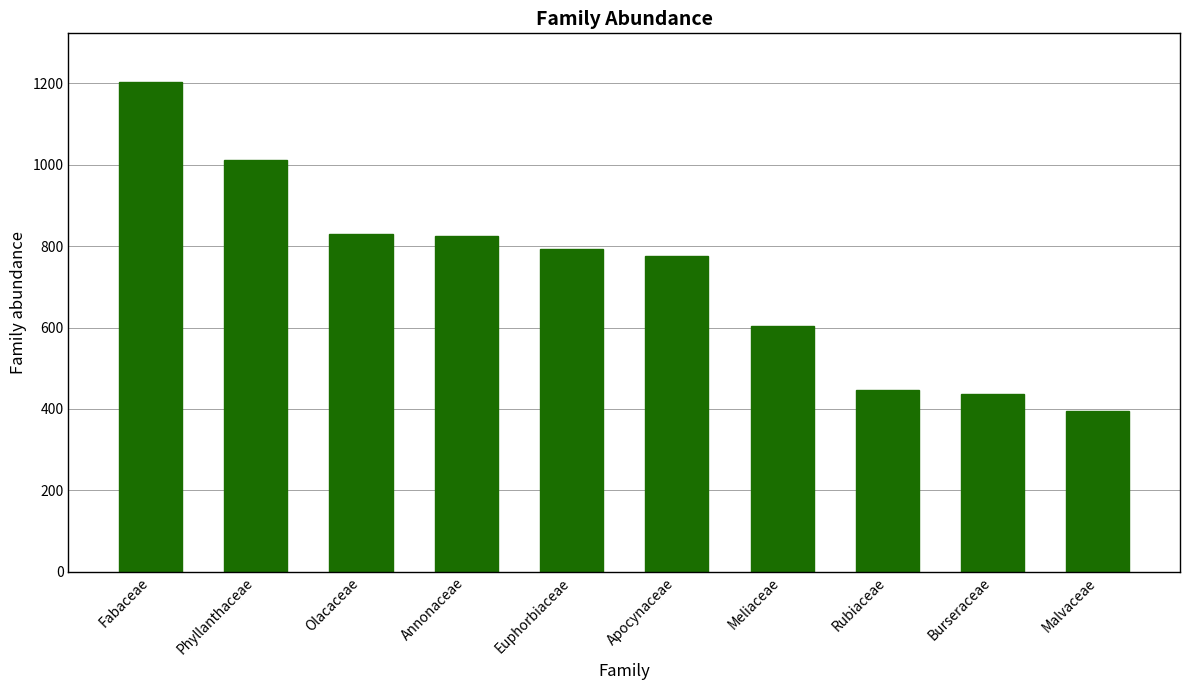

What is the greatest value displayed?

1203